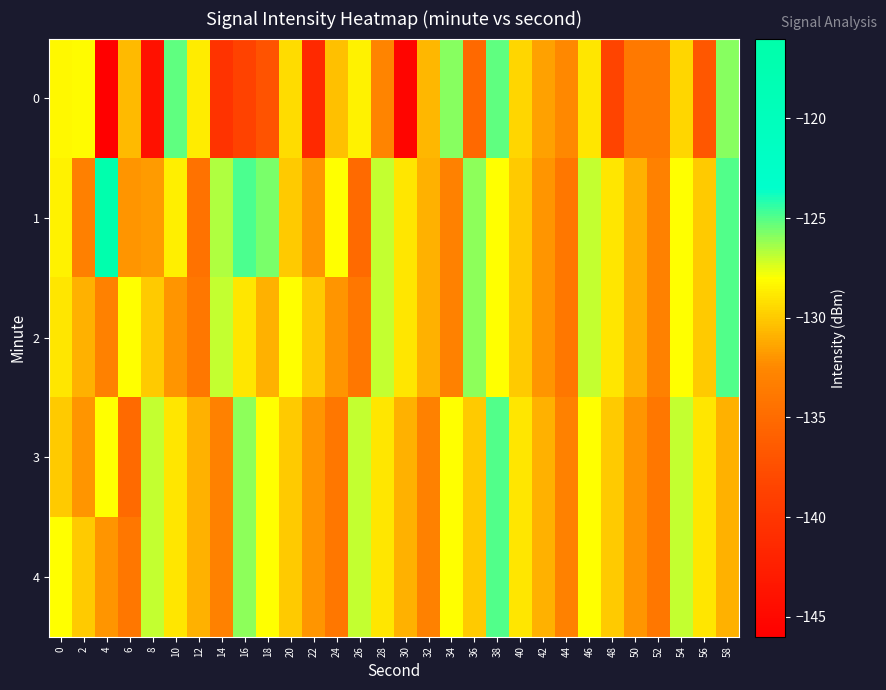

Which label corresponds to the largest value in the chart?

4